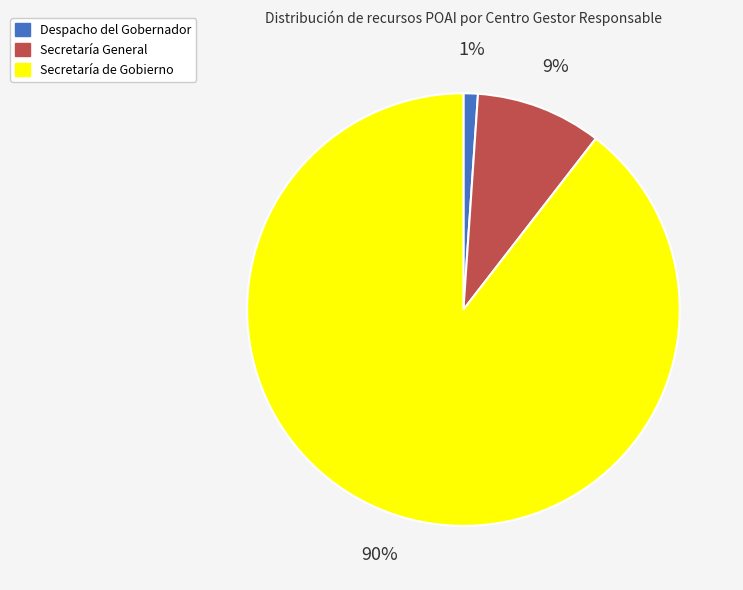

To the nearest percent, what is the average slice percentage?

33%